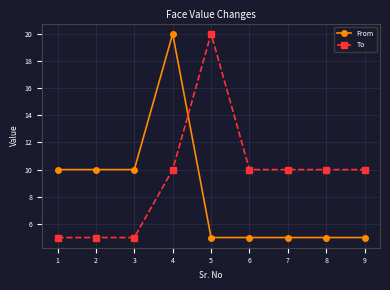

What are all the series names shown in the legend?

From, To